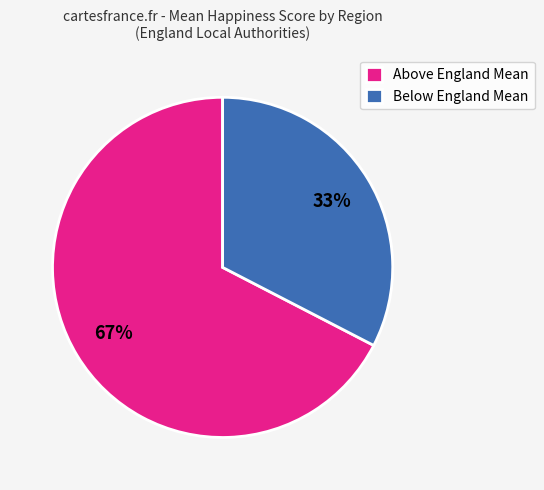

Which has a higher value, Below England Mean or Above England Mean?

Above England Mean